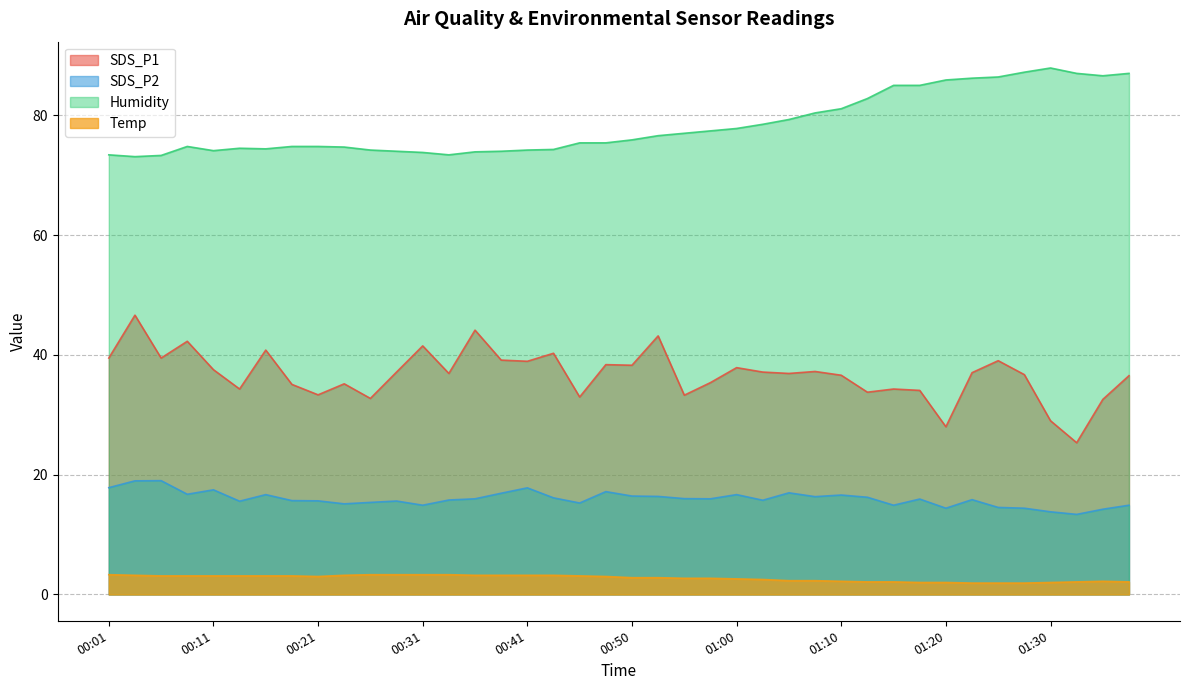

What is the label of the 24th point from the right?

00:41